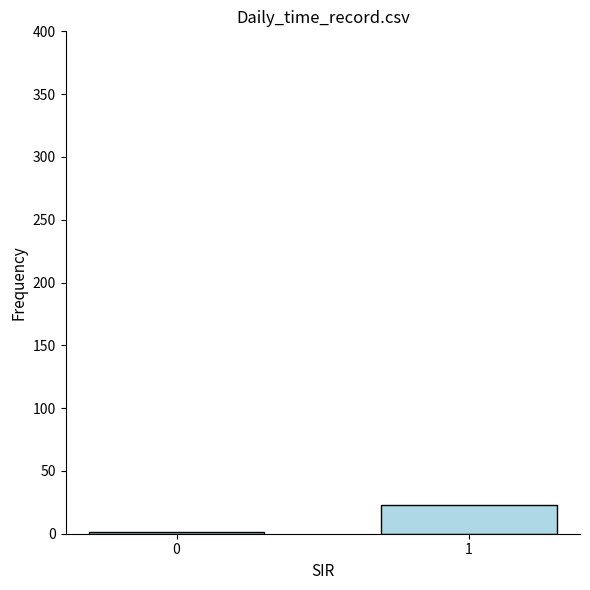

Count the number of data series in this chart.

2